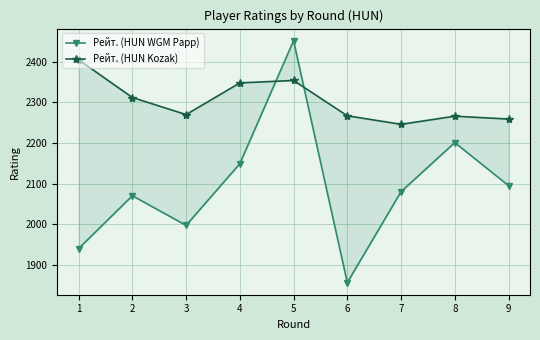

True or false: Рейт. (HUN WGM Papp) and Рейт. (HUN Kozak) cross at least once.

True